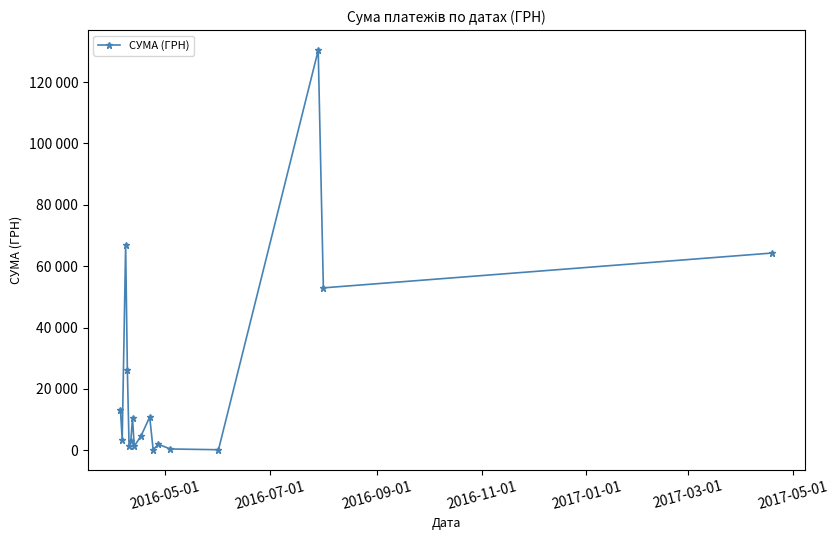

Is this an area chart (filled region under the line)?

No